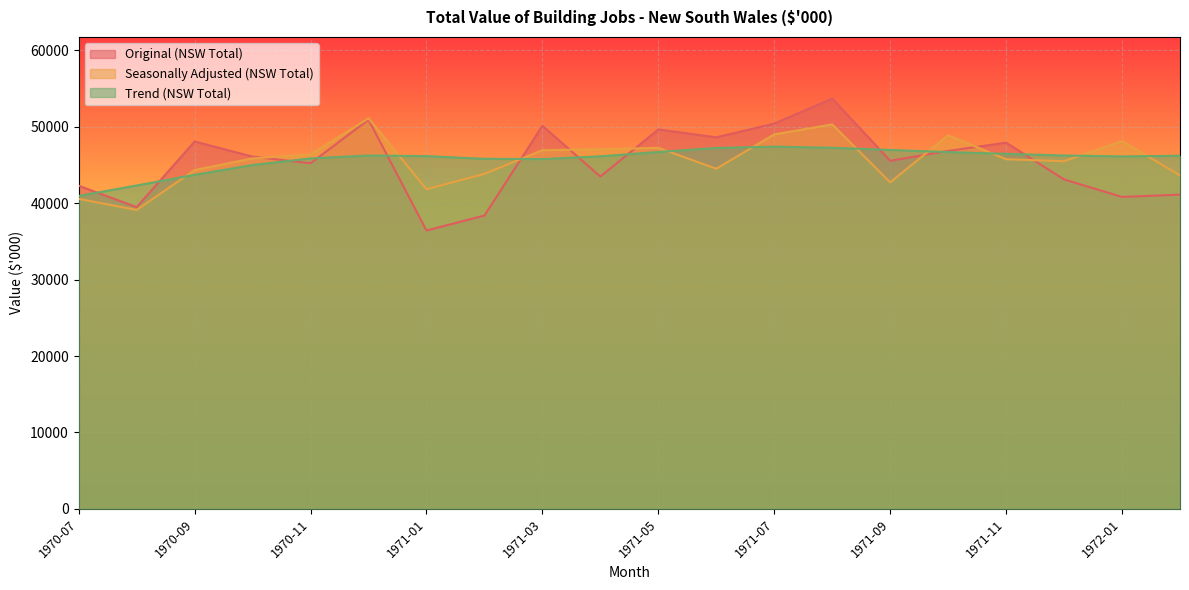

List the labels in order of Trend (NSW Total) value, smallest first.

1970-07, 1970-08, 1970-09, 1970-10, 1971-03, 1971-02, 1970-11, 1972-01, 1971-04, 1971-01, 1972-02, 1970-12, 1971-12, 1971-11, 1971-10, 1971-05, 1971-09, 1971-06, 1971-08, 1971-07